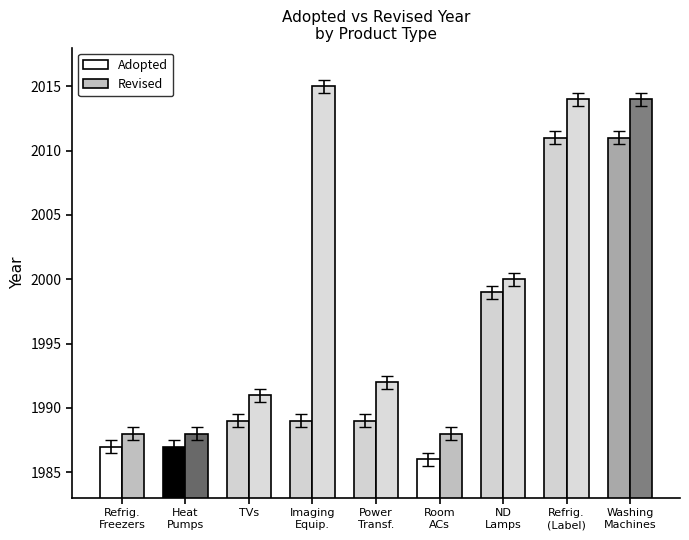

What is the value of the Revised bar at the 3rd from the left?

1991